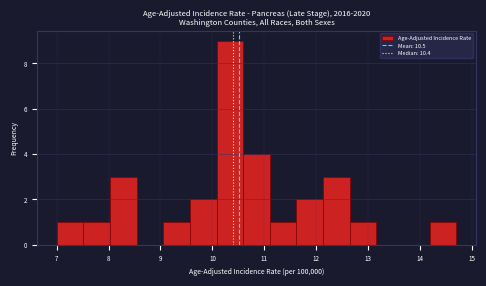

Which range on the x-axis has the tallest bar?

10.1 to 10.6